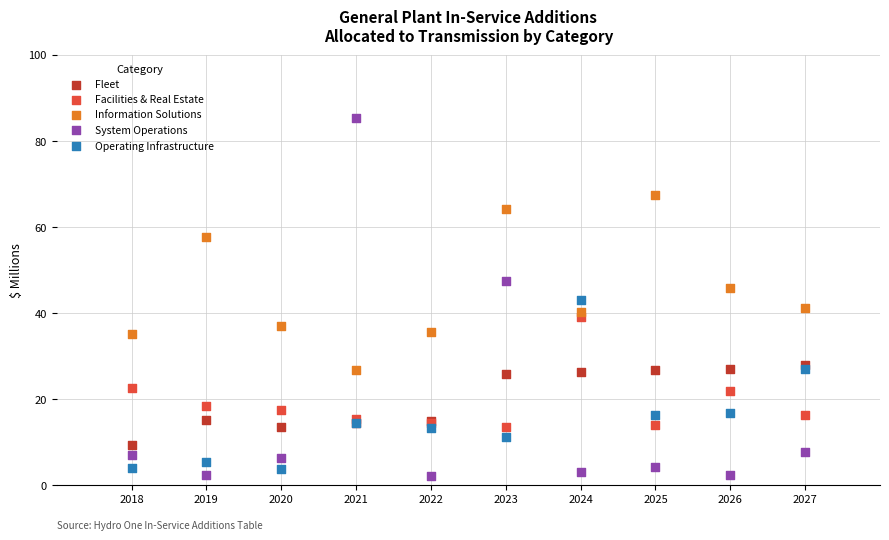

Which series contains the highest Y value?

System Operations